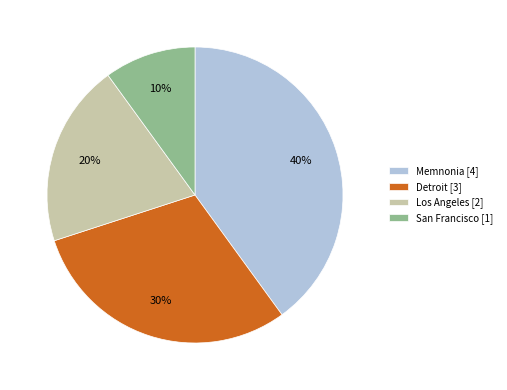

Is it true that Detroit is 30% of the pie?

True